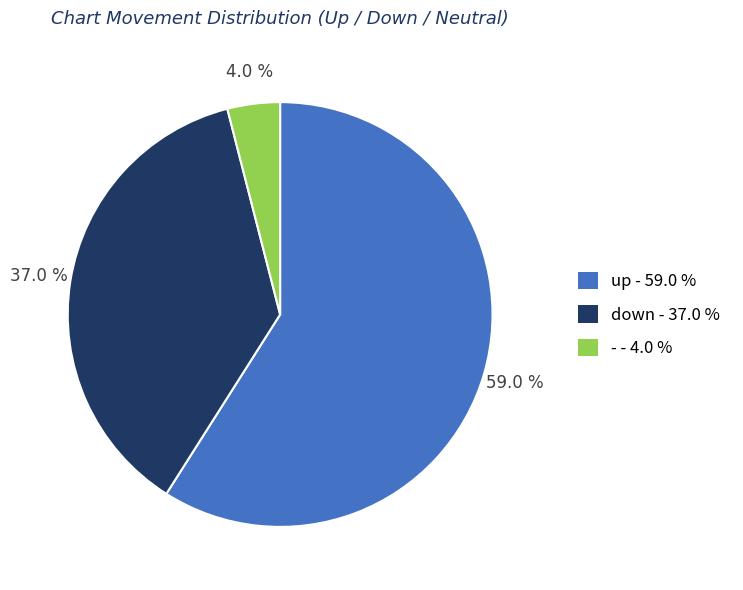

What is the largest slice in the pie chart?

up